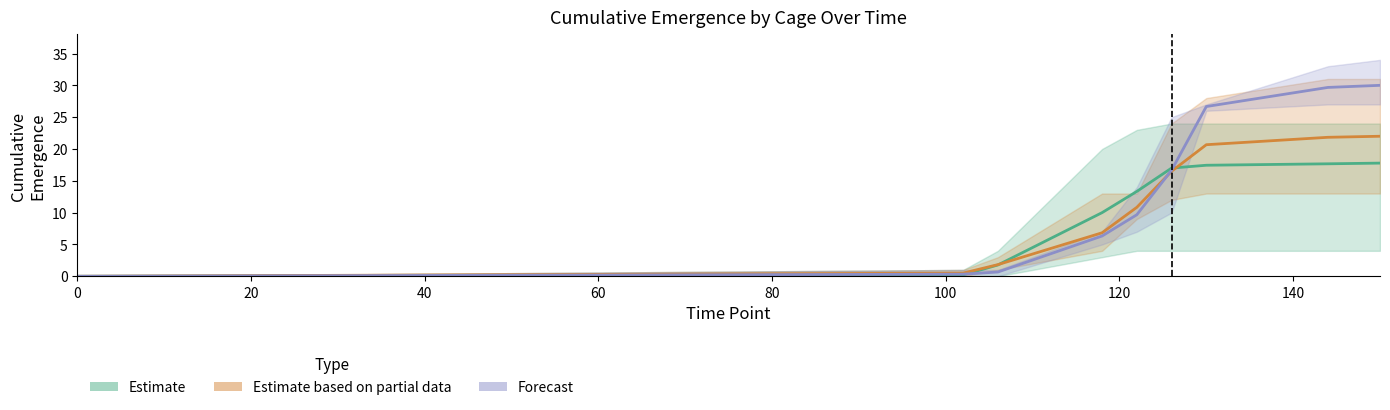

What value does the E1_mean series have at 102?

0.2